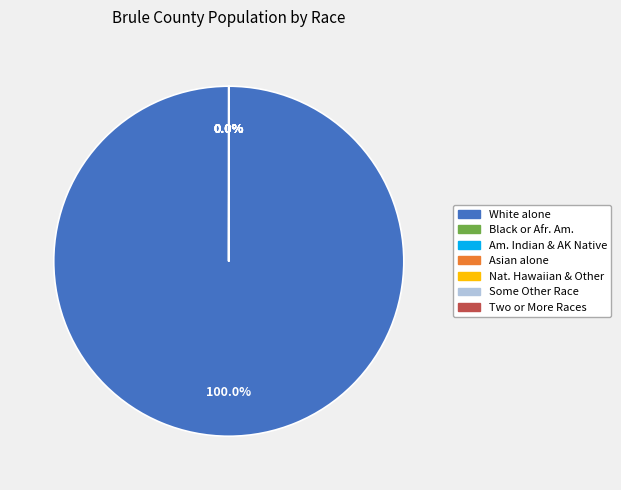

Is there a majority slice in this chart?

Yes